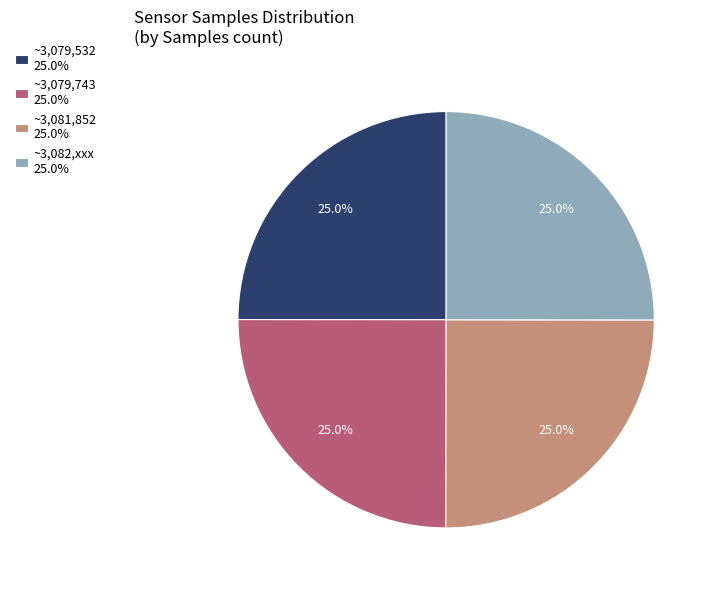

How many segments does this pie chart have?

4